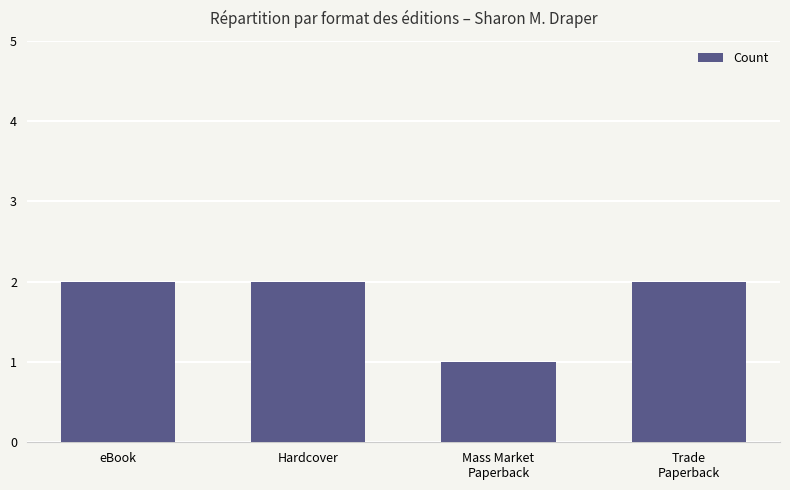

What is the minimum value shown in the chart?

1